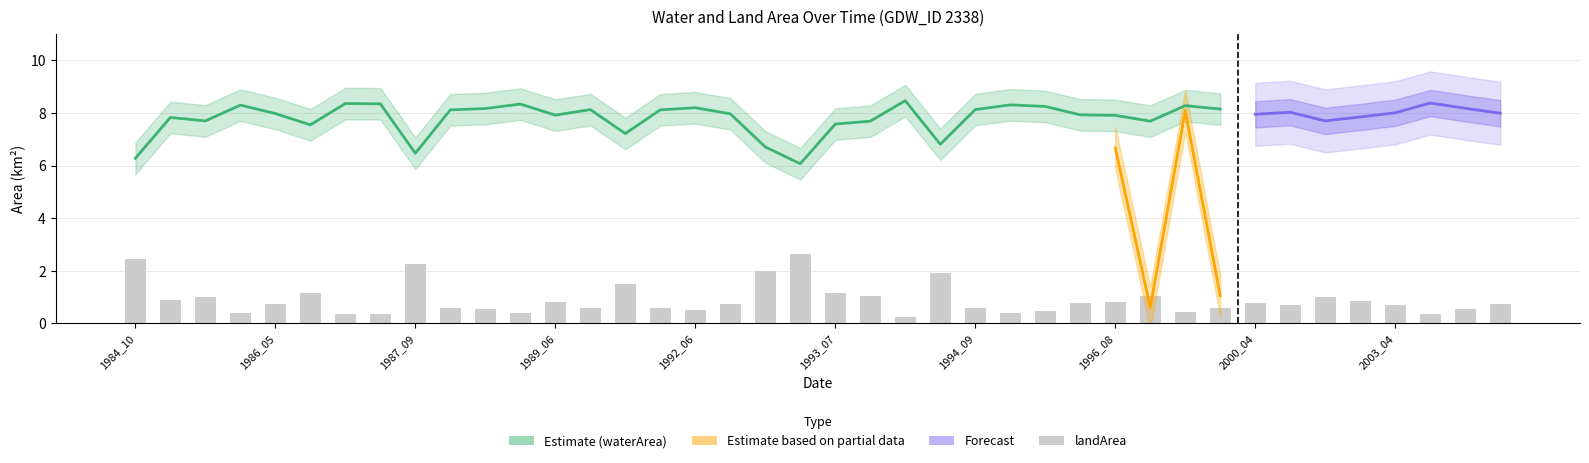

Does the chart contain any negative values?

No